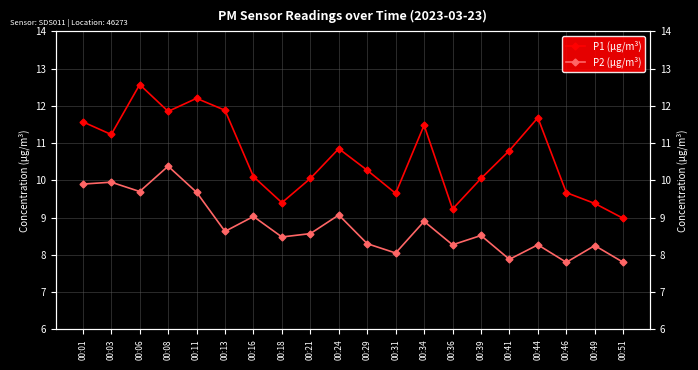

Reading left to right, list all the values displayed in this chart.

P1 (μg/m³): 11.6	11.2	12.6	11.8	12.2	11.9	10.1	9.4	10.1	10.8	10.3	9.7	11.5	9.2	10.1	10.8	11.7	9.7	9.4	9.0
P2 (μg/m³): 9.9	9.9	9.7	10.4	9.7	8.6	9.0	8.5	8.6	9.1	8.3	8.1	8.9	8.3	8.5	7.9	8.3	7.8	8.2	7.8